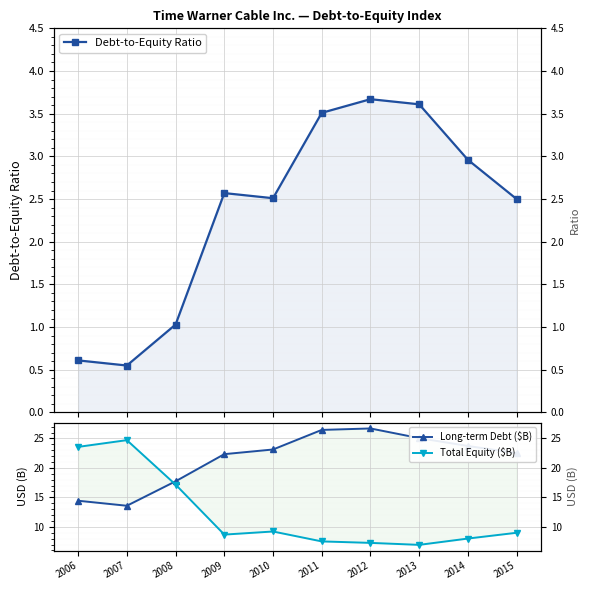

Which has a higher value, 2015 or 2008?

2015